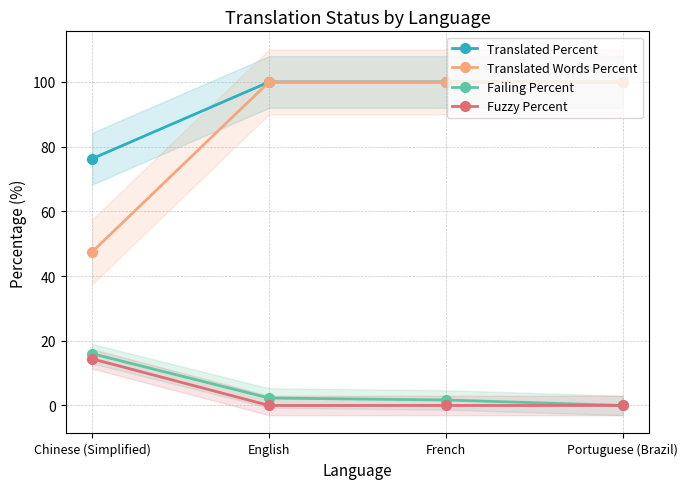

True or false: Translated Percent and Failing Percent intersect in this chart.

False